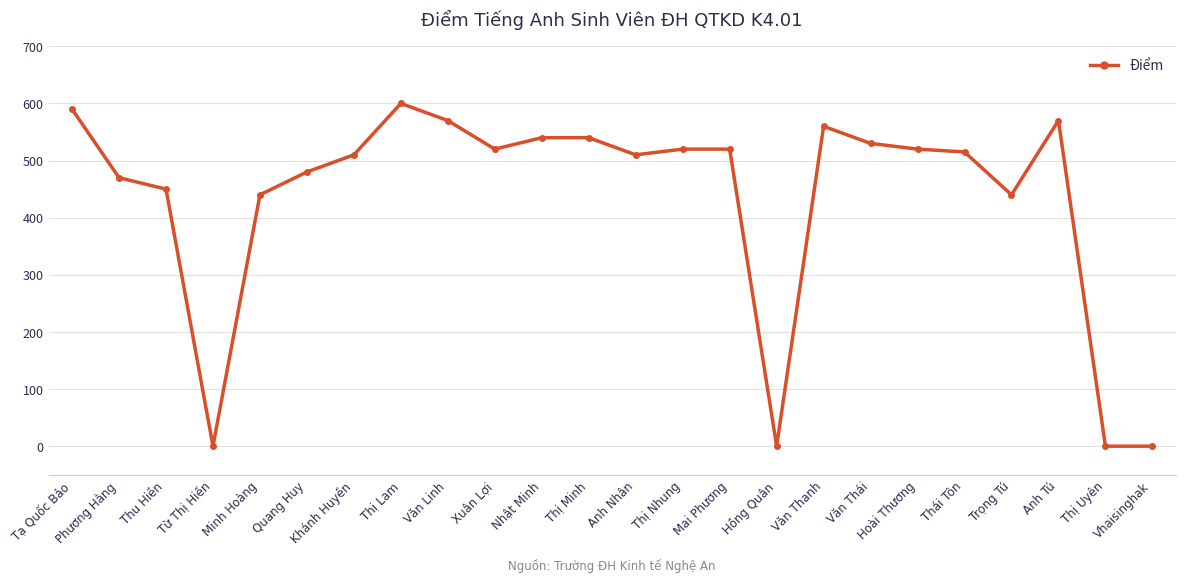

Reading left to right, what are all the values shown in this chart?

590	470	450	0	440	480	510	600	570	520	540	540	510	520	520	0	560	530	520	515	440	570	0	0